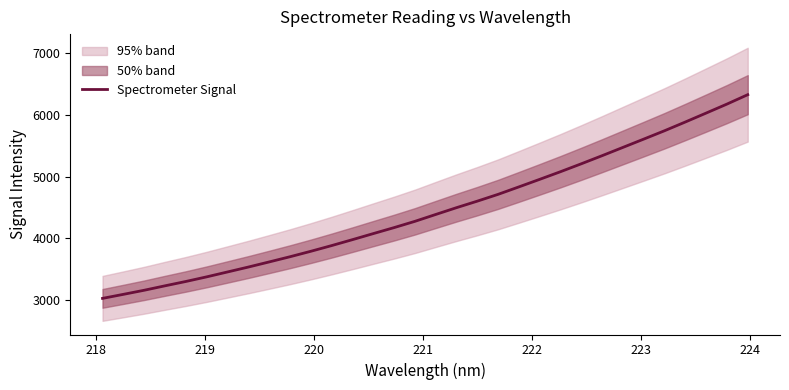

What is the highest value of the Spectrometer Signal series?

6324.2